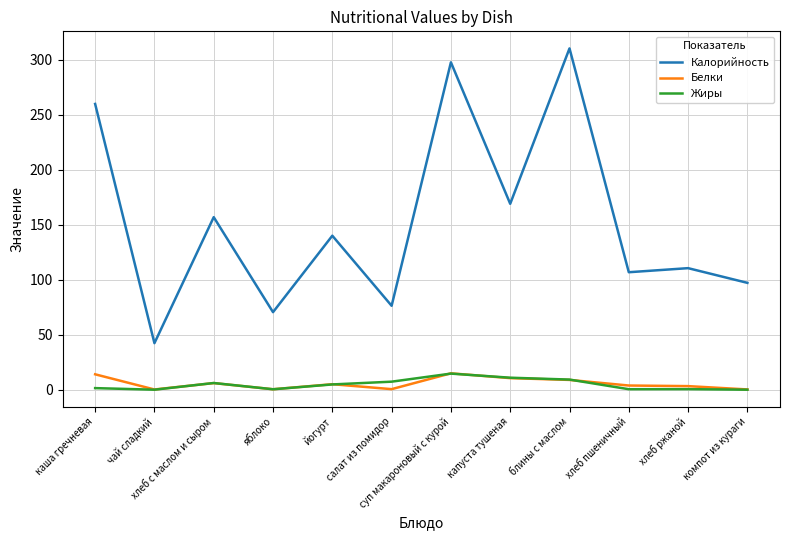

What is the sum of the Белки values at суп макароновый с курой and йогурт?

19.9